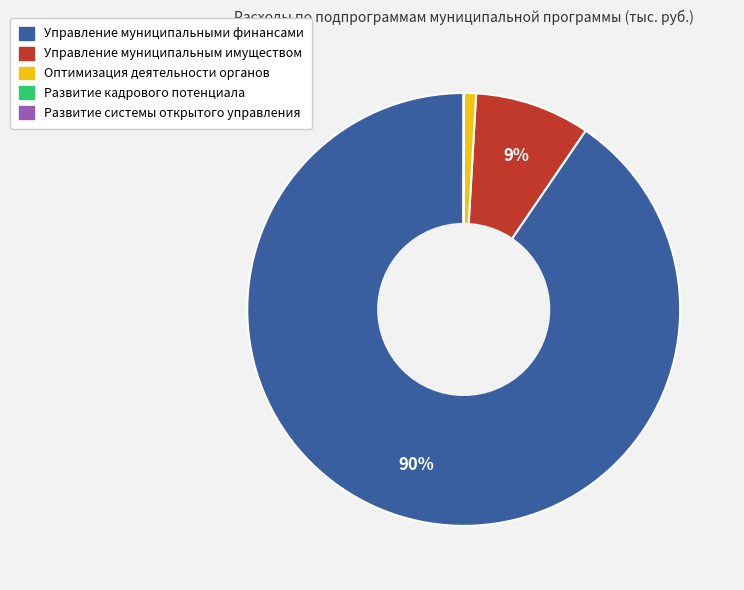

Which slice is the largest?

Управление муниципальными финансами